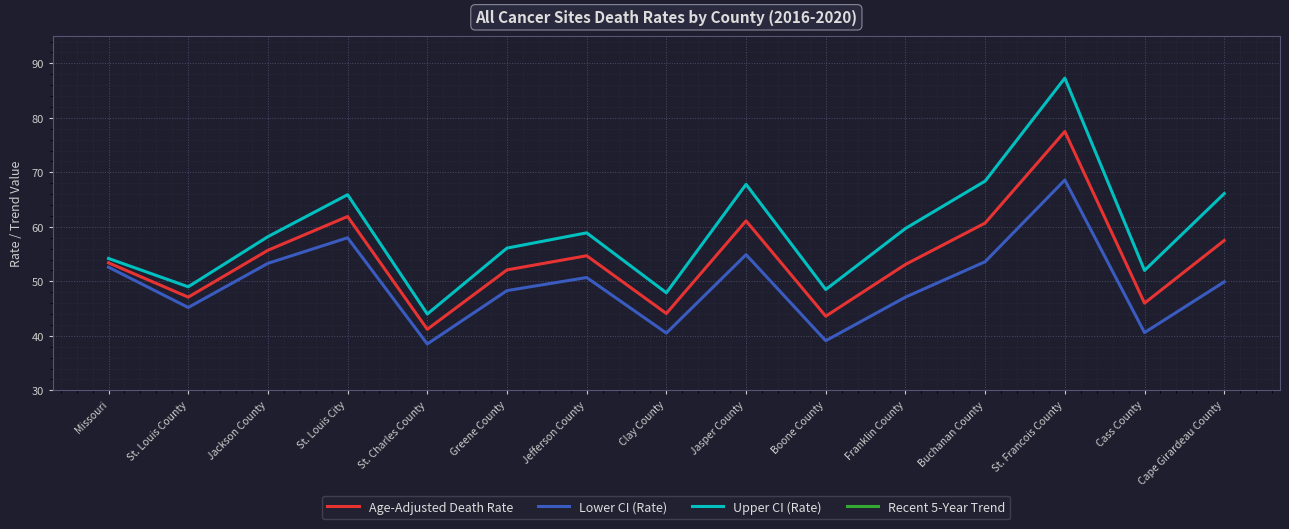

True or false: Age-Adjusted Death Rate and Recent 5-Year Trend intersect in this chart.

False